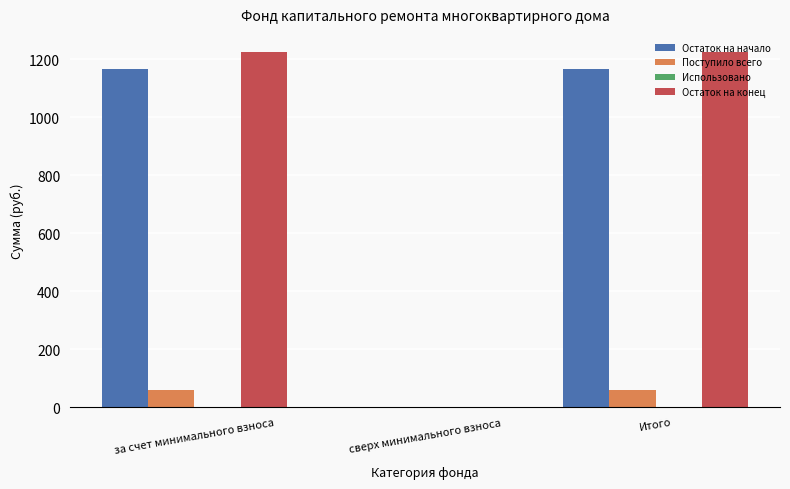

How many positive values does the Поступило всего series have?

2